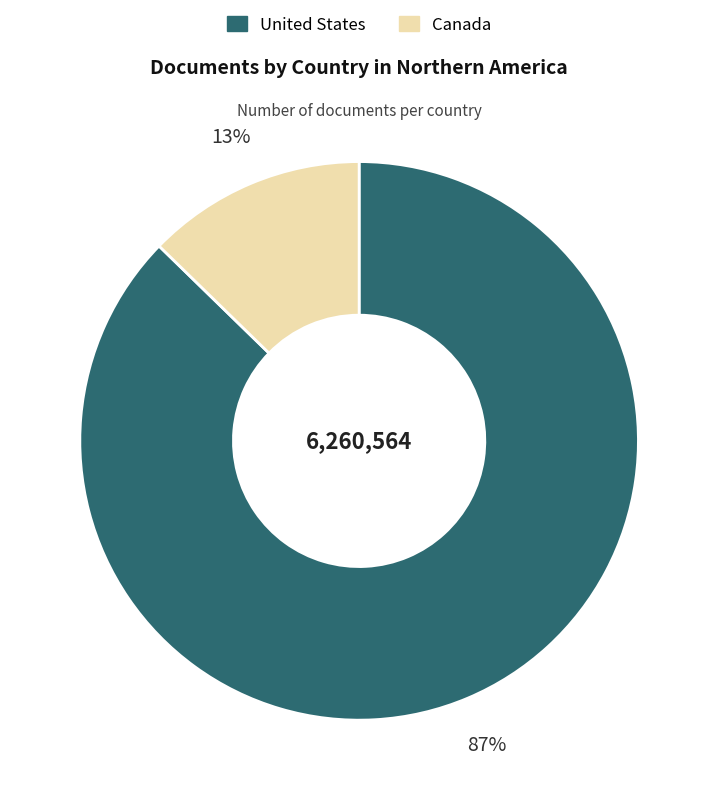

How many slices are in this pie chart?

2